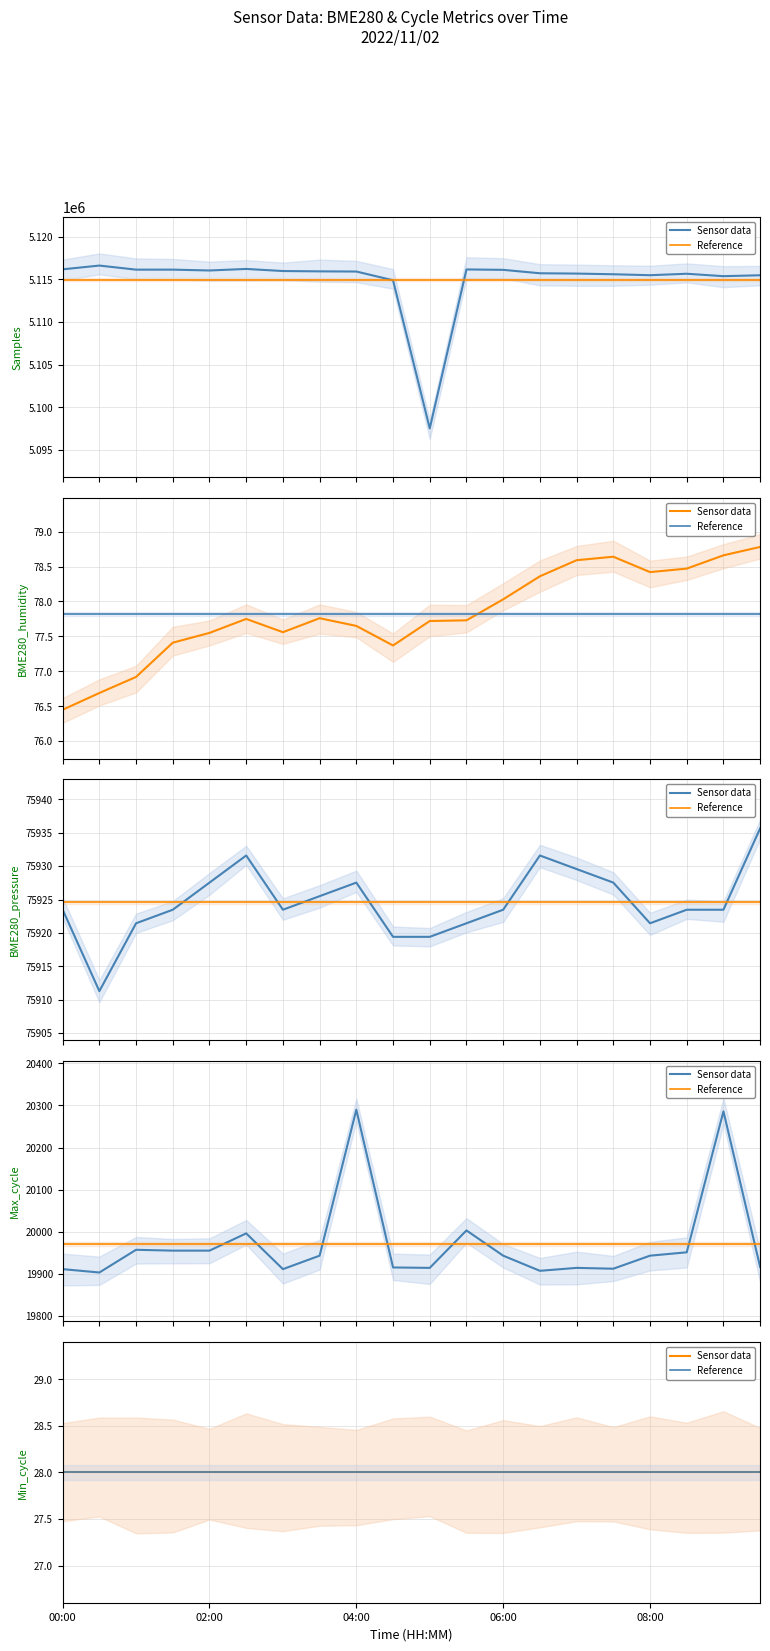

True or false: Samples and BME280_humidity intersect in this chart.

False